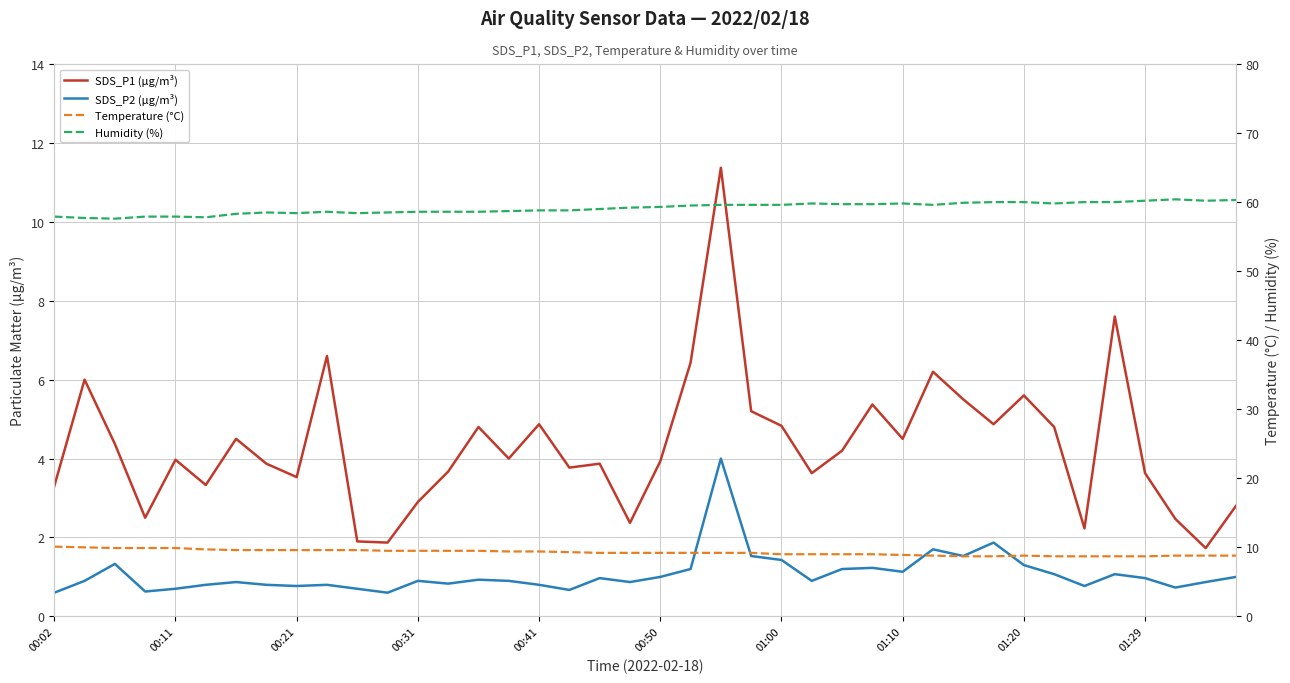

Rank the series at 11 from lowest to highest value.

SDS_P2 (µg/m³), SDS_P1 (µg/m³), Temperature (°C), Humidity (%)